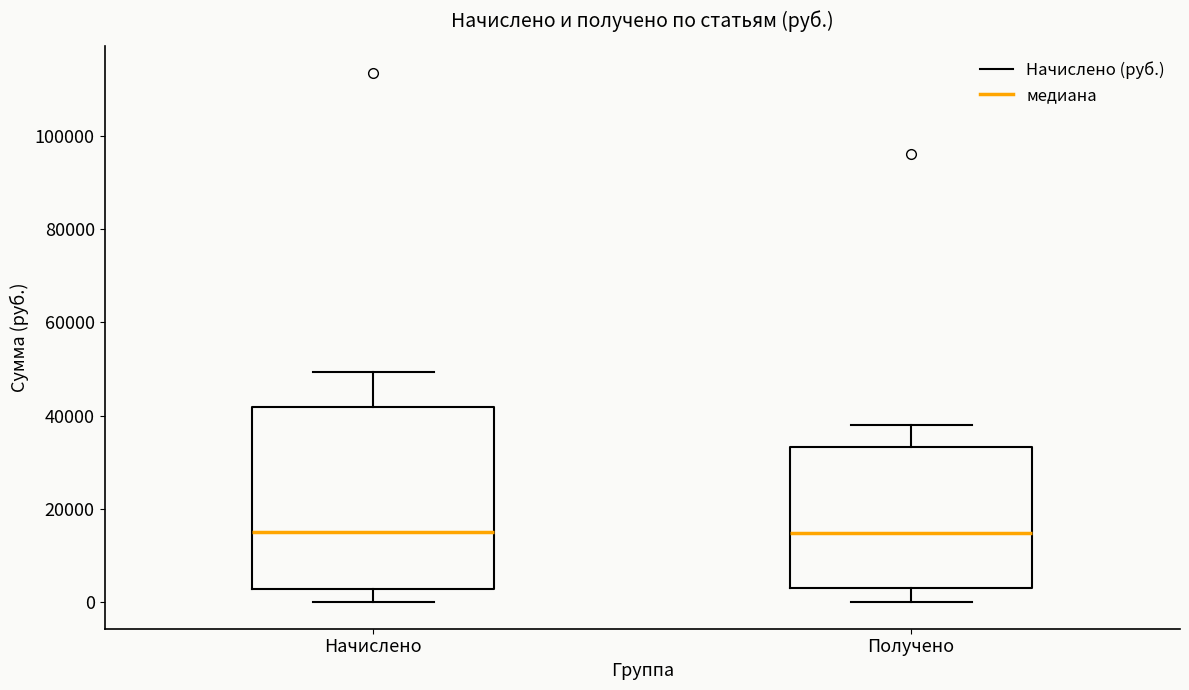

Where is the upper edge of the box for Получено on the y-axis? The values are not printed on the chart, so give them approximately, as read against the axis.

34000